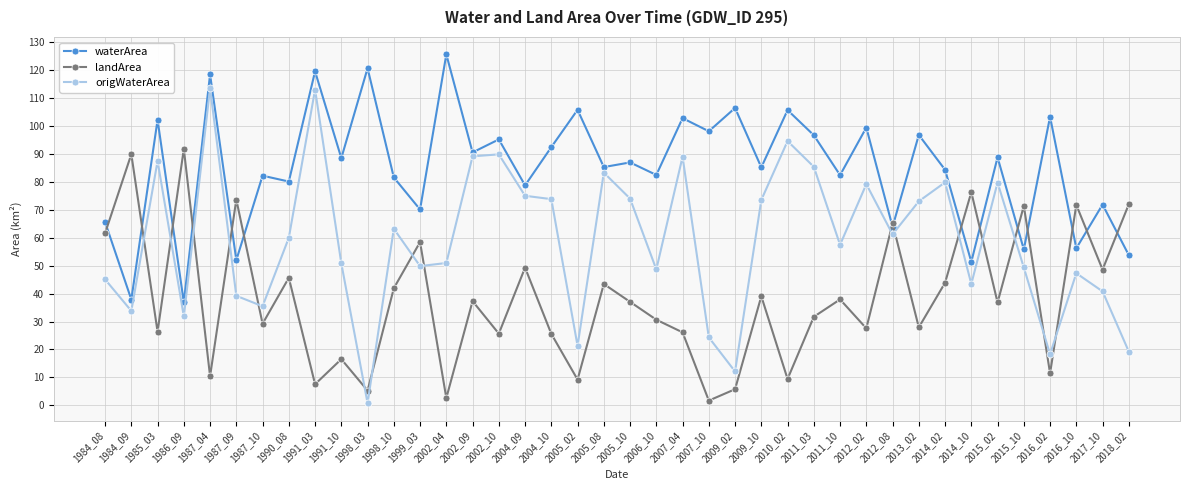

What is the difference between the second highest and minimum values in the landArea series?

88.2